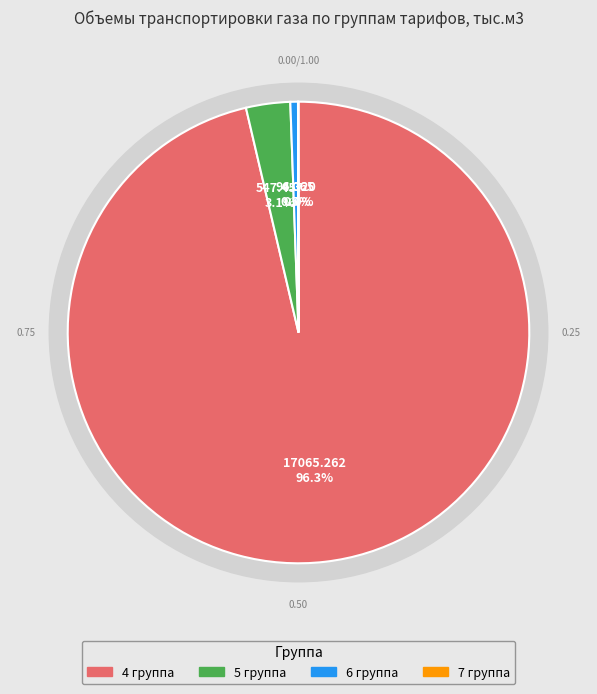

What percentage is NOT represented by 7 группа?

100.0%